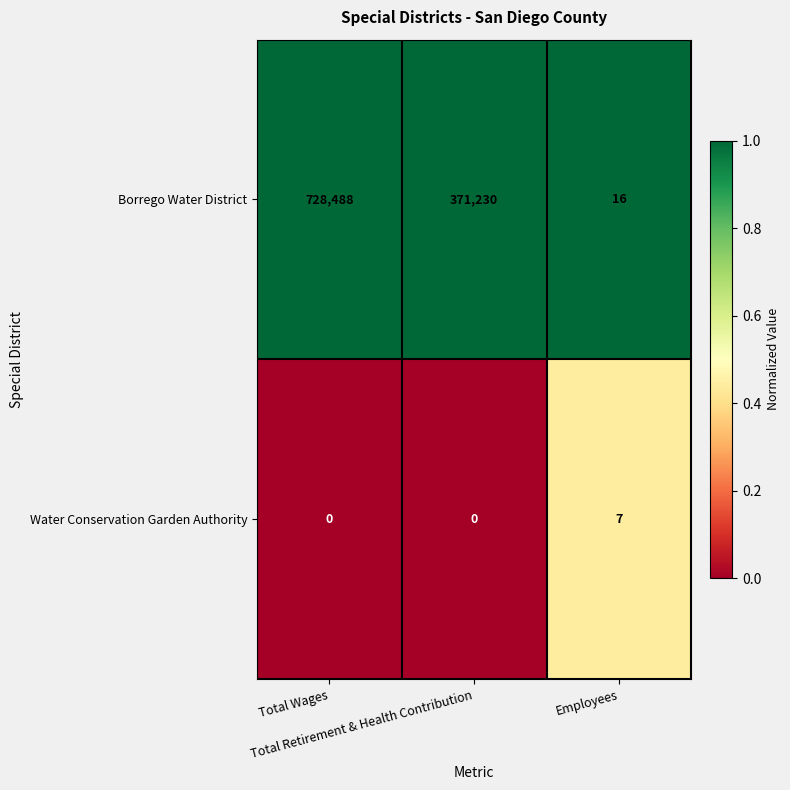

Which series has the widest spread of values?

Borrego Water District